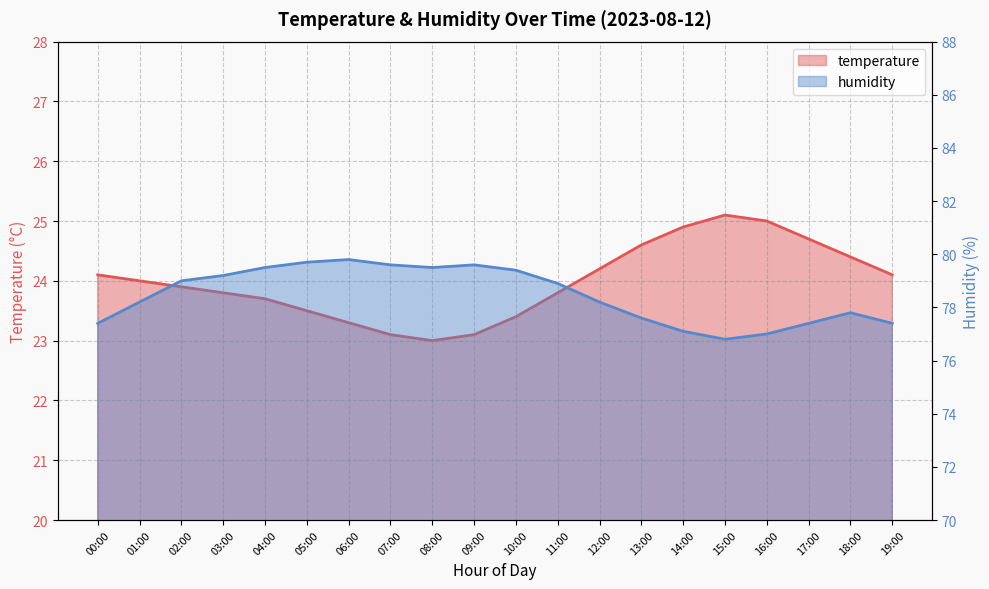

Reading left to right, what are all the values shown in this chart?

temperature: 24.1	24.0	23.9	23.8	23.7	23.5	23.3	23.1	23.0	23.1	23.4	23.8	24.2	24.6	24.9	25.1	25.0	24.7	24.4	24.1
humidity: 77.4	78.2	79.0	79.2	79.5	79.7	79.8	79.6	79.5	79.6	79.4	78.9	78.2	77.6	77.1	76.8	77.0	77.4	77.8	77.4